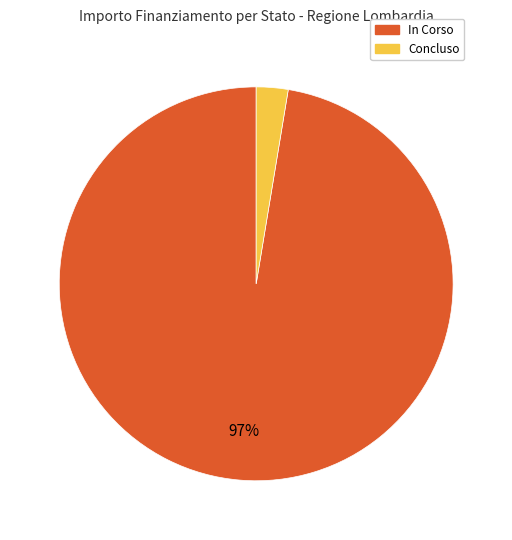

Is there any slice that represents more than half of the pie?

Yes